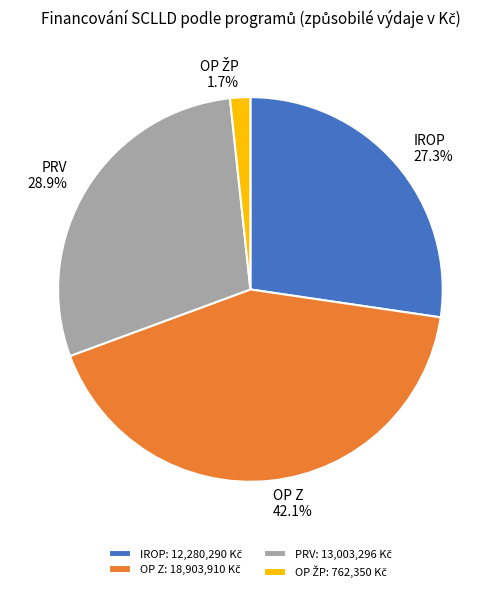

Count the number of slices in the pie.

4